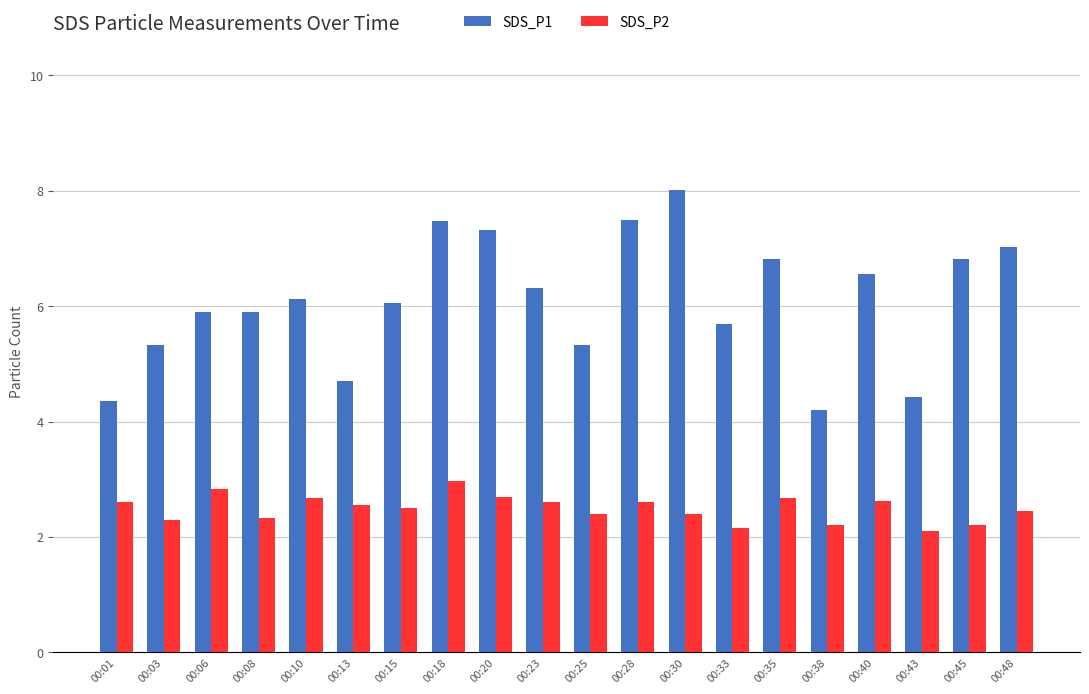

Is the value of SDS_P2 at 00:10 greater than the value of SDS_P1 at 00:08?

No